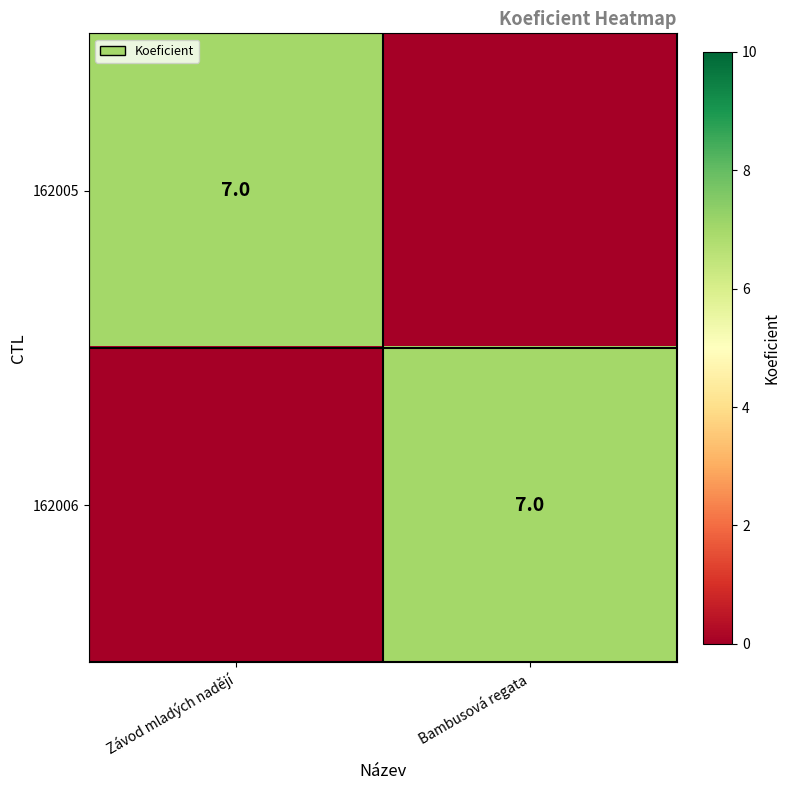

What is the total value across all series at Bambusová regata?

7